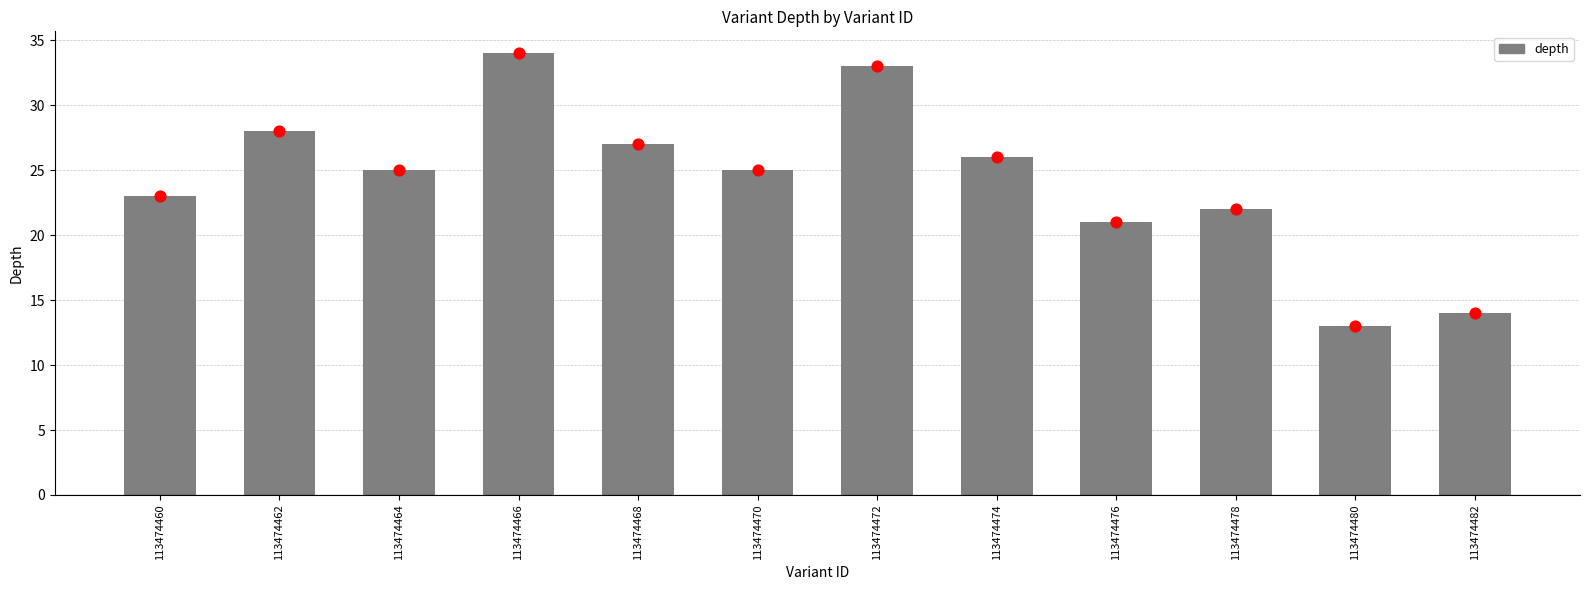

What is the change in value from 113474462 to 113474468?

-1